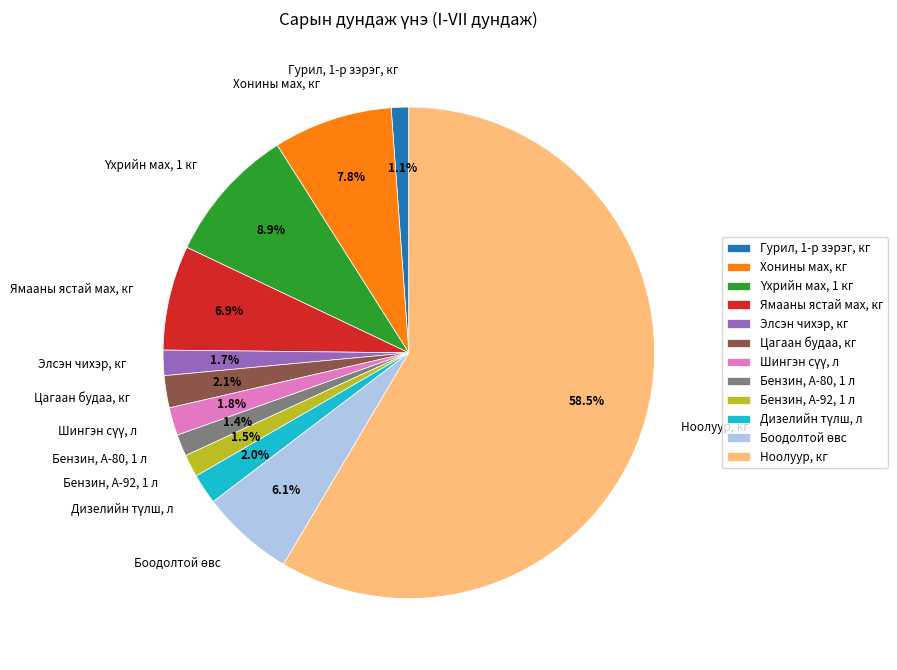

Is there a majority slice in this chart?

Yes